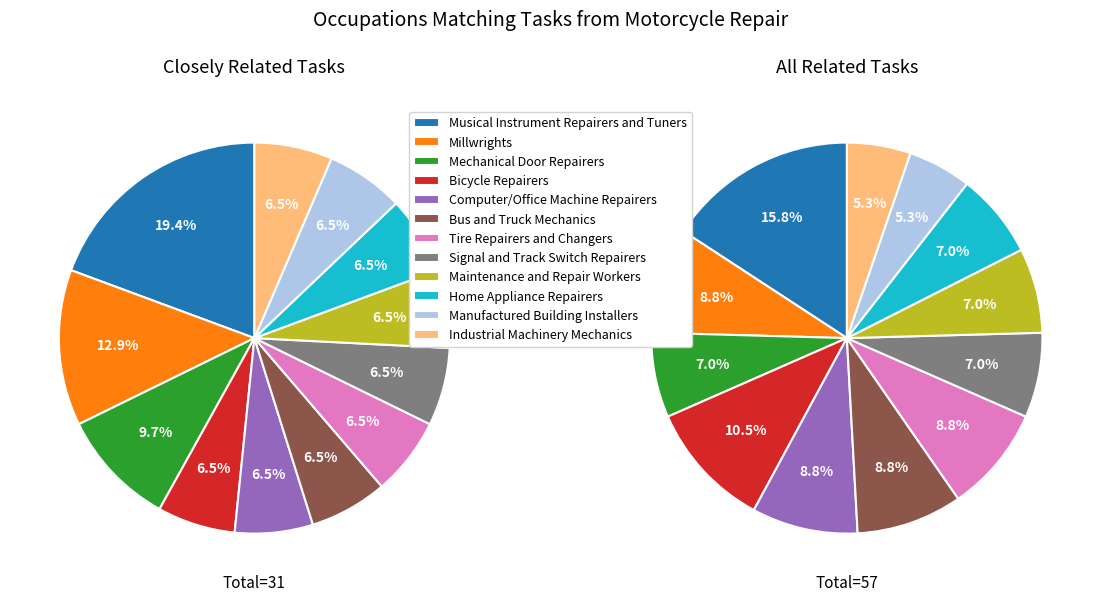

To the nearest percent, what portion does Industrial Machinery Mechanics represent?

6%